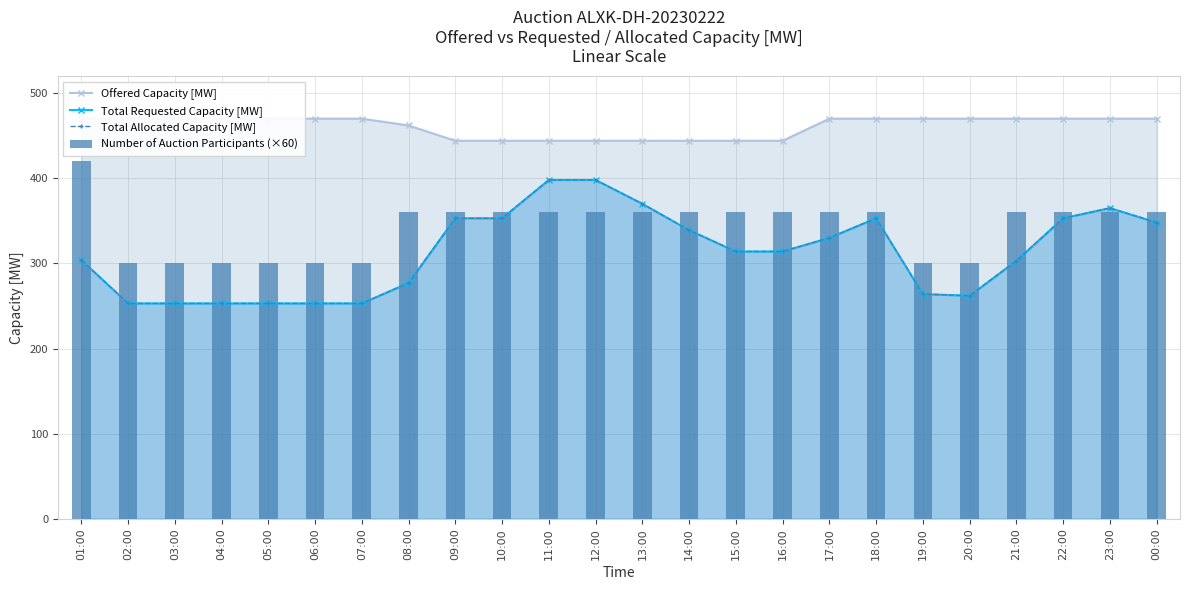

What are all the series names shown in the legend?

Offered Capacity [MW], Total Requested Capacity [MW], Total Allocated Capacity [MW], Number of Auction Participants (×60)